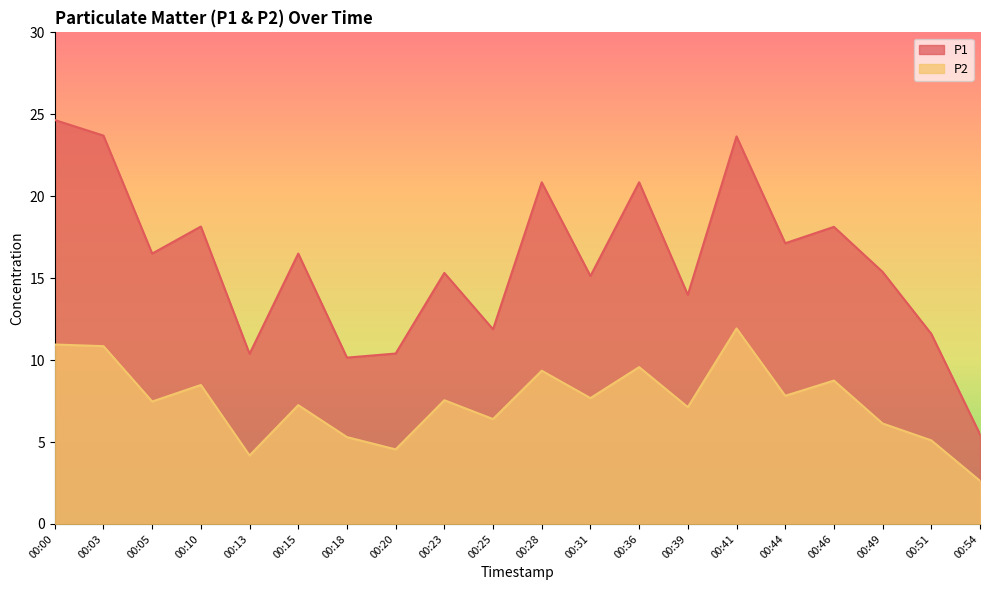

What is the difference between the highest and lowest values at 00:46?

9.4